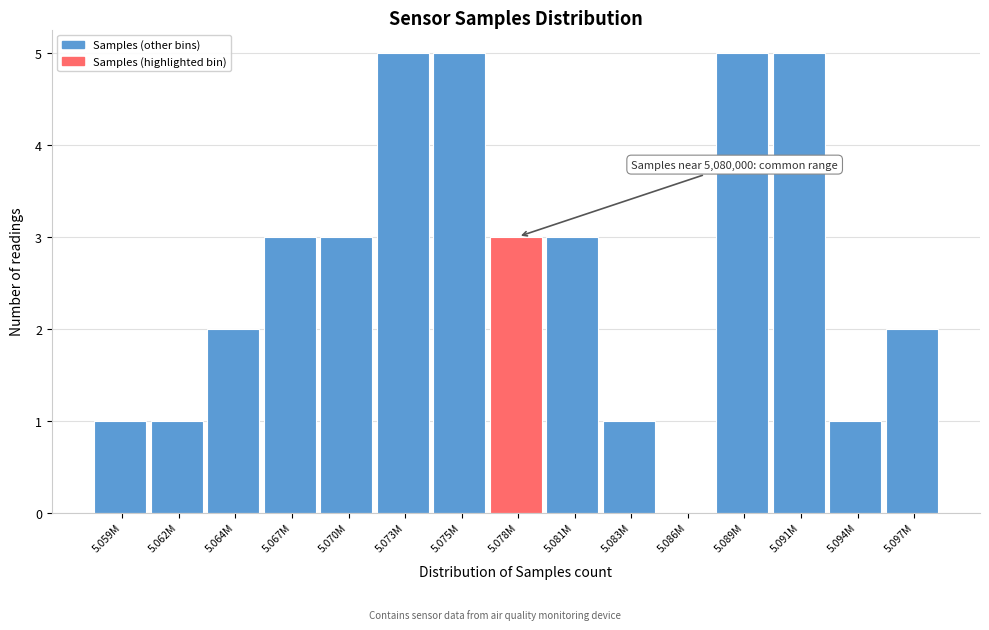

Reading left to right, extract all data points from this chart.

5.059M=1	5.062M=1	5.064M=2	5.067M=3	5.070M=3	5.073M=5	5.075M=5	5.078M=3	5.081M=3	5.083M=1	5.086M=0	5.089M=5	5.091M=5	5.094M=1	5.097M=2